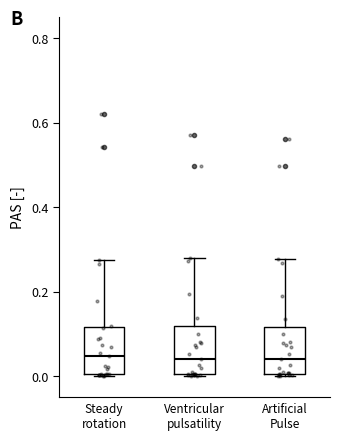

Where does the median line of the box for Steady rotation sit on the y-axis? The values are not printed on the chart, so give them approximately, as read against the axis.

0.04